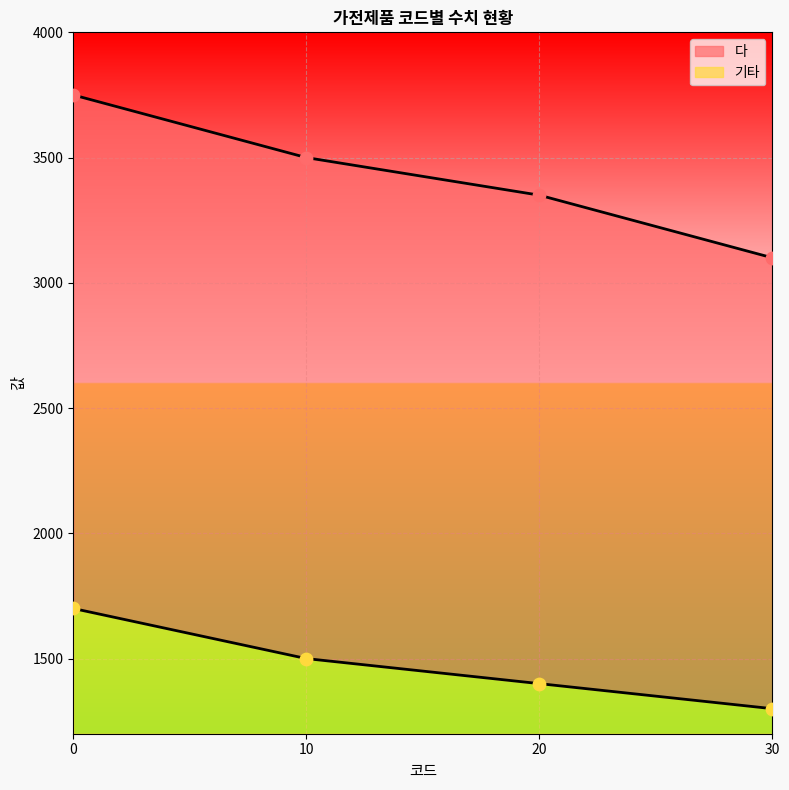

What is the total value across all series at 30?

4400